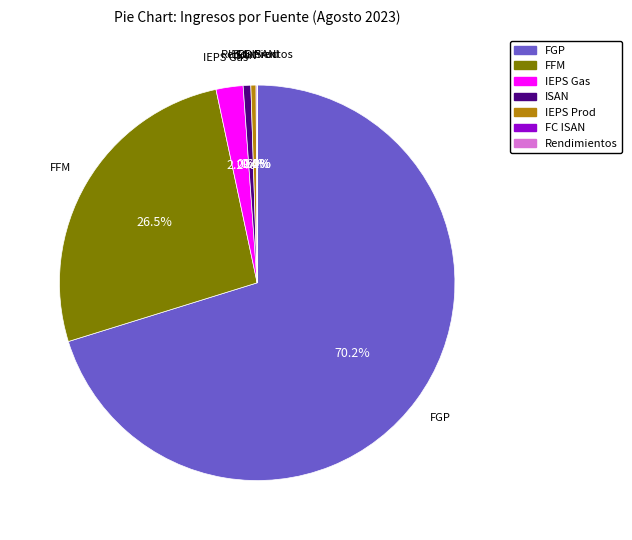

Which category has the biggest portion of the pie?

FGP